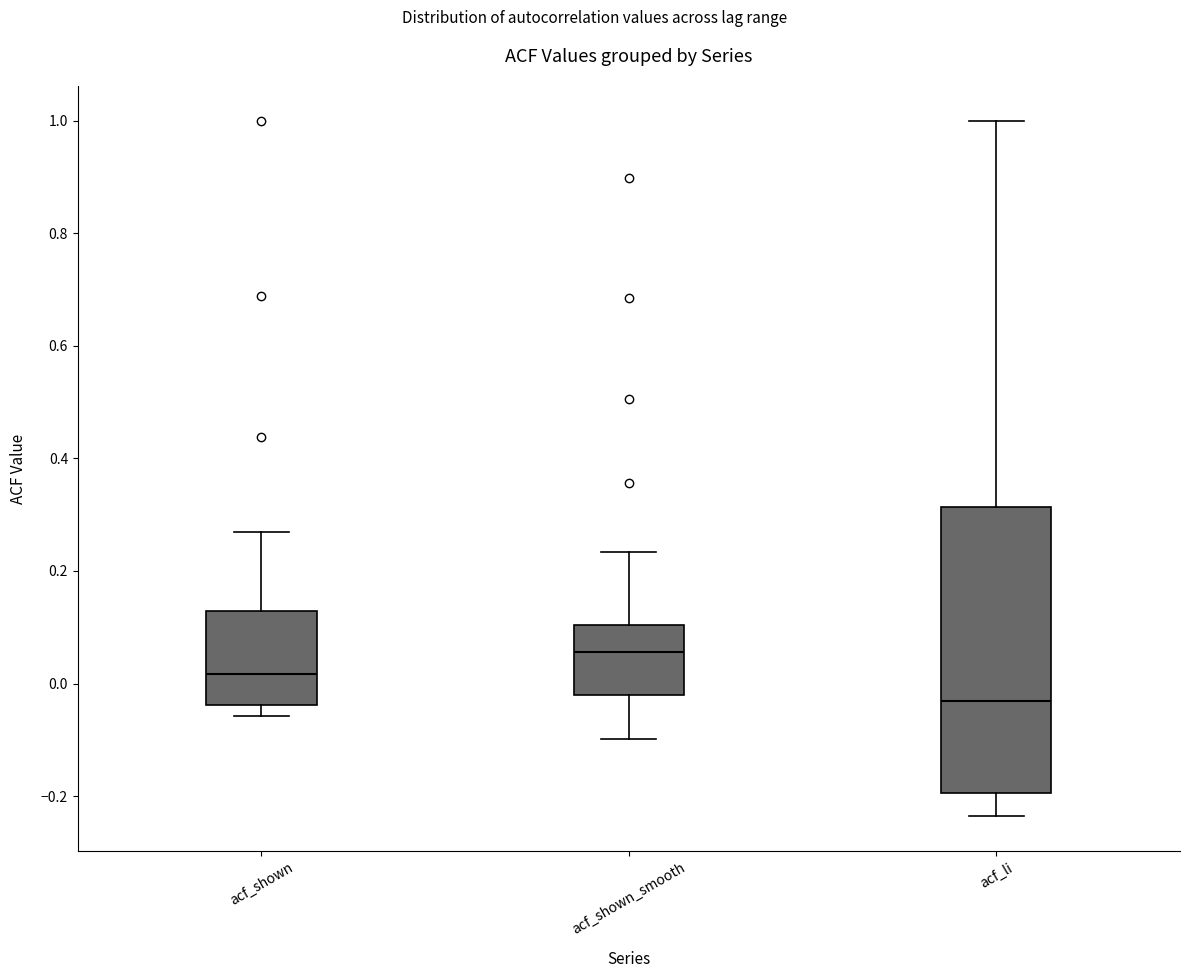

Where does the lower whisker of the box for acf_li end on the y-axis? The values are not printed on the chart, so give them approximately, as read against the axis.

-0.24